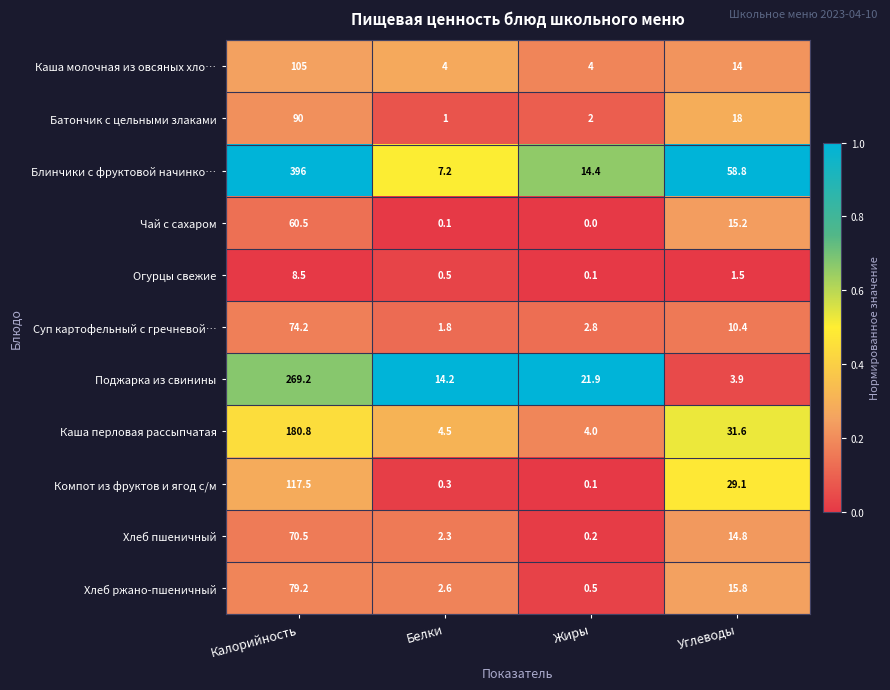

Which category has the highest value across all series?

Калорийность